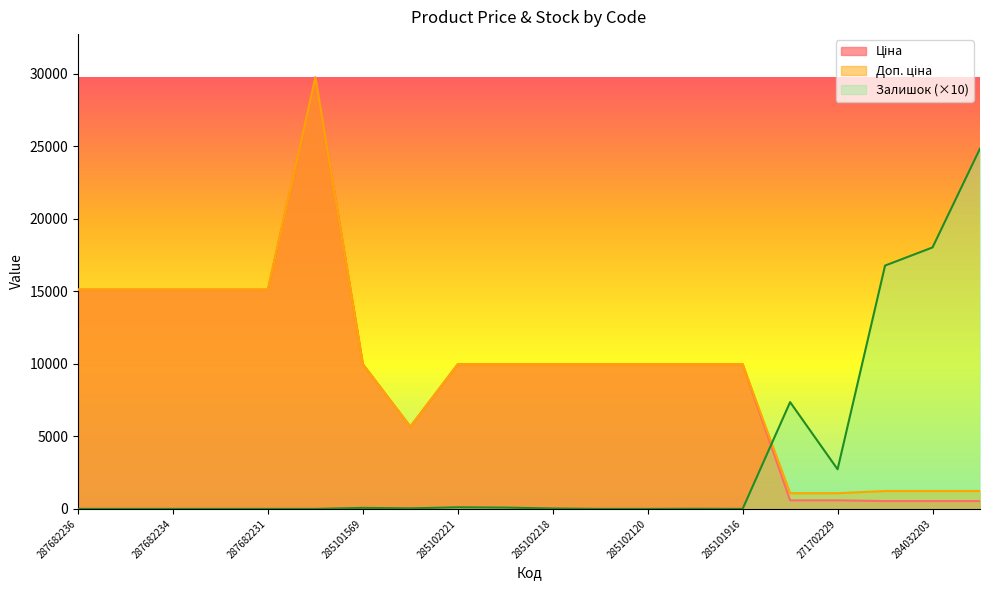

What is the difference between the maximum and minimum values in the Доп. ціна series?

28665.6